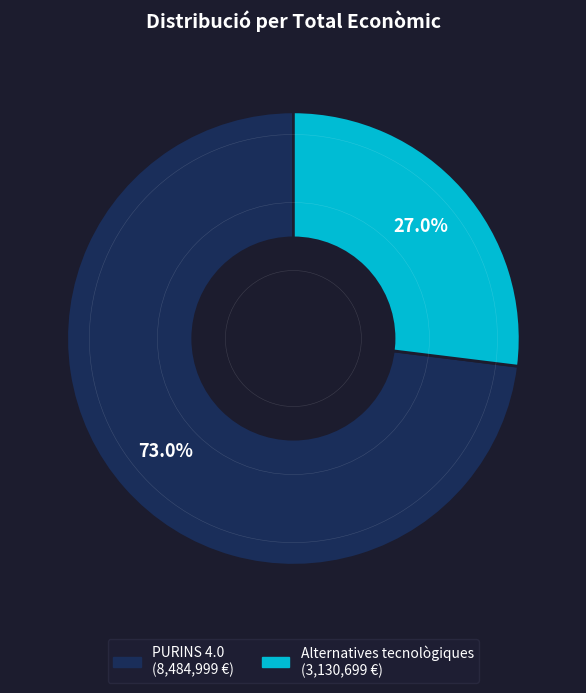

Is there a majority slice in this chart?

Yes